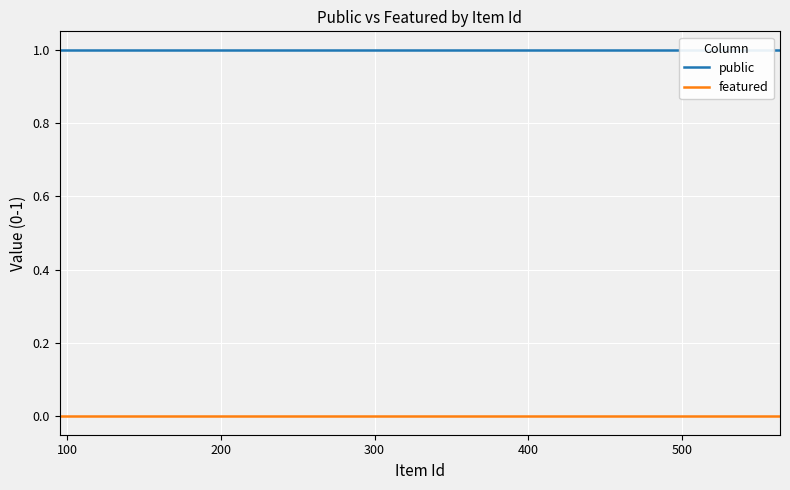

What is the label of the 2nd point from the left?

100